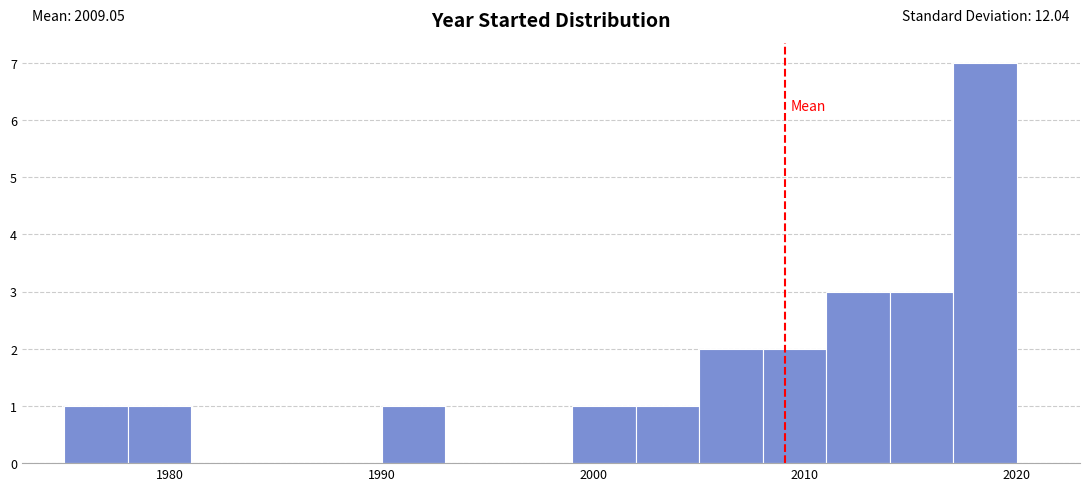

Read against the x-axis, roughly where is the centre of the tallest bar?

2019